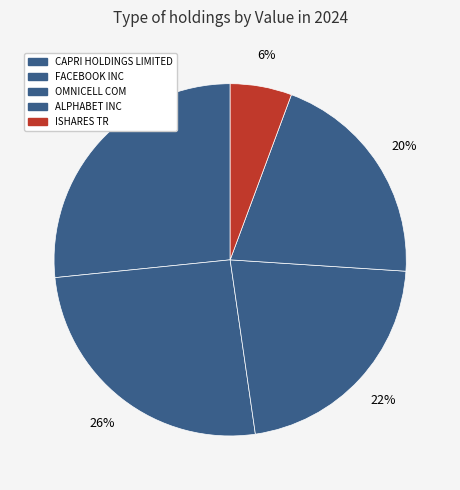

Is there any slice that represents more than half of the pie?

No